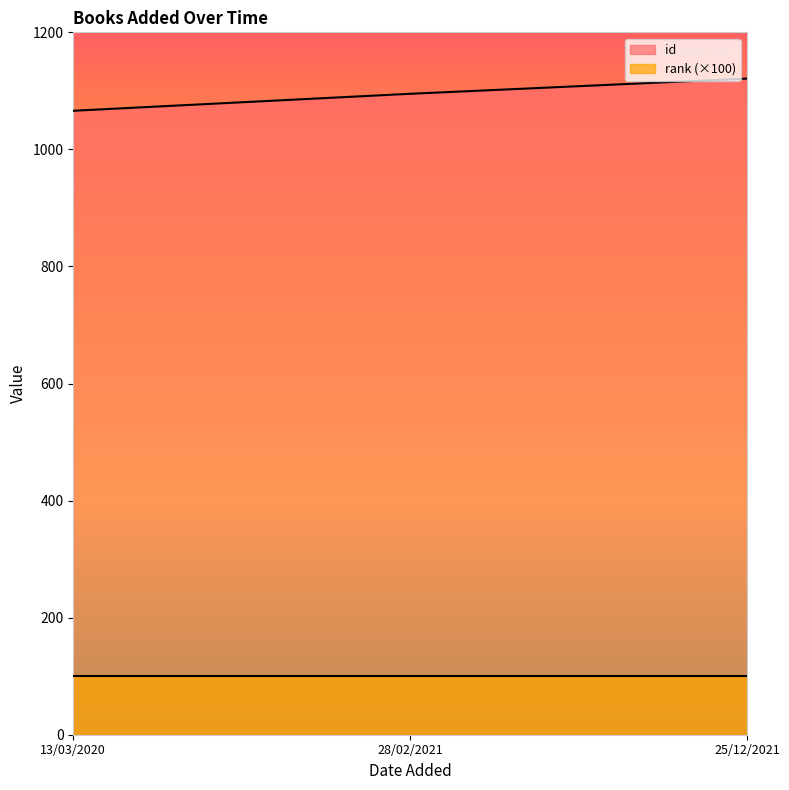

What is the smallest value displayed?

100